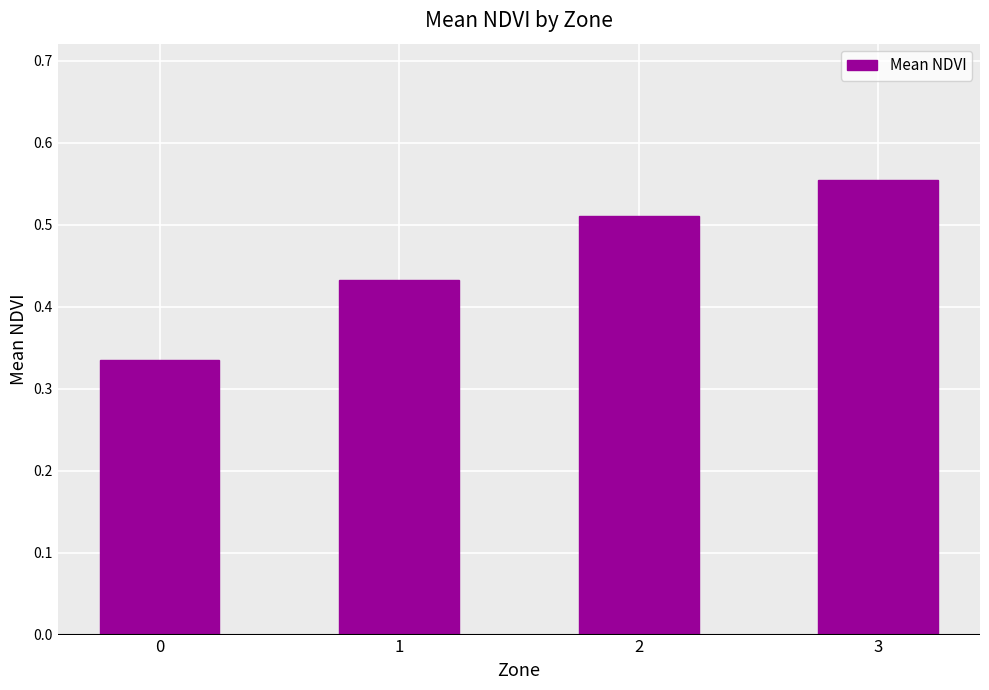

Which category has the highest value across all series?

3